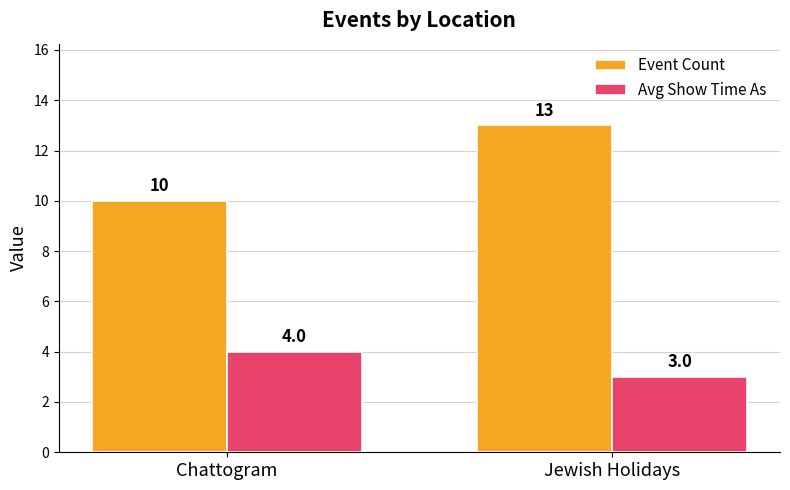

What is the greatest value displayed?

13